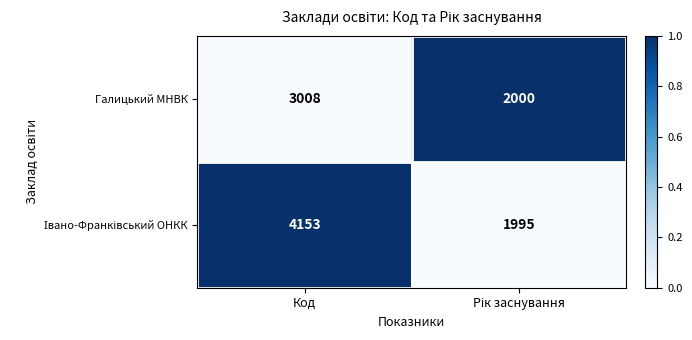

At which category is the sum across all series the highest?

Код